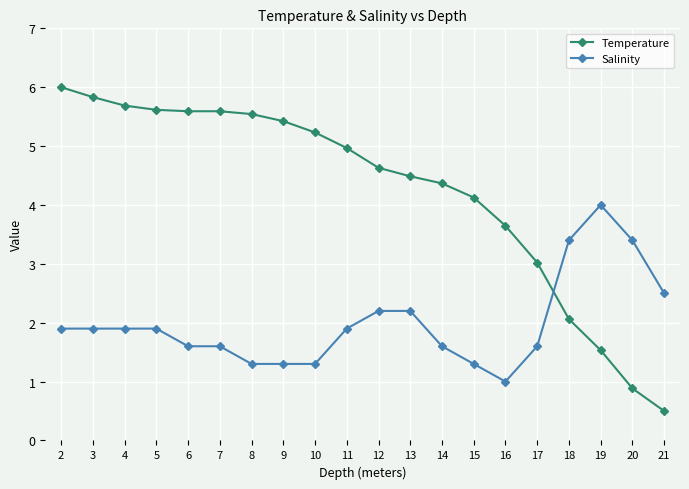

What is the average value of the Temperature series?

4.2